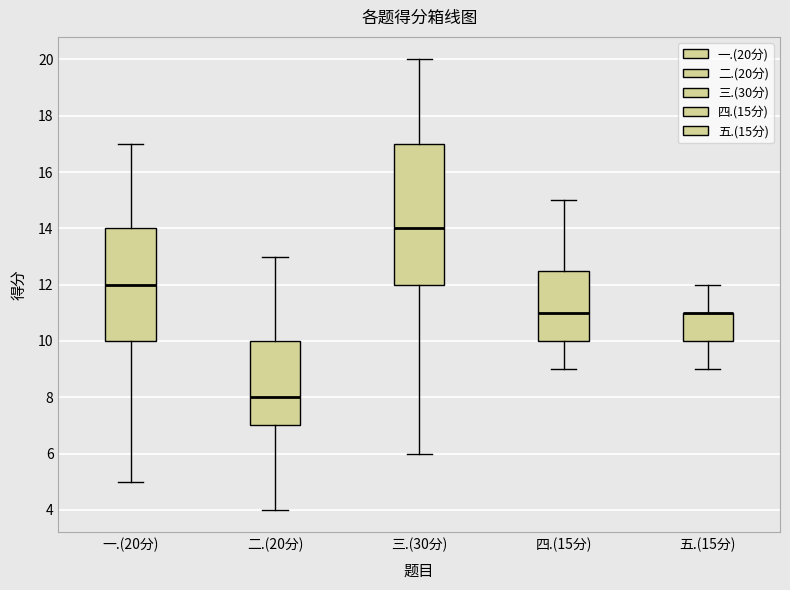

Comparing the boxes themselves (not the whiskers), which one is the tallest?

三.(30分)